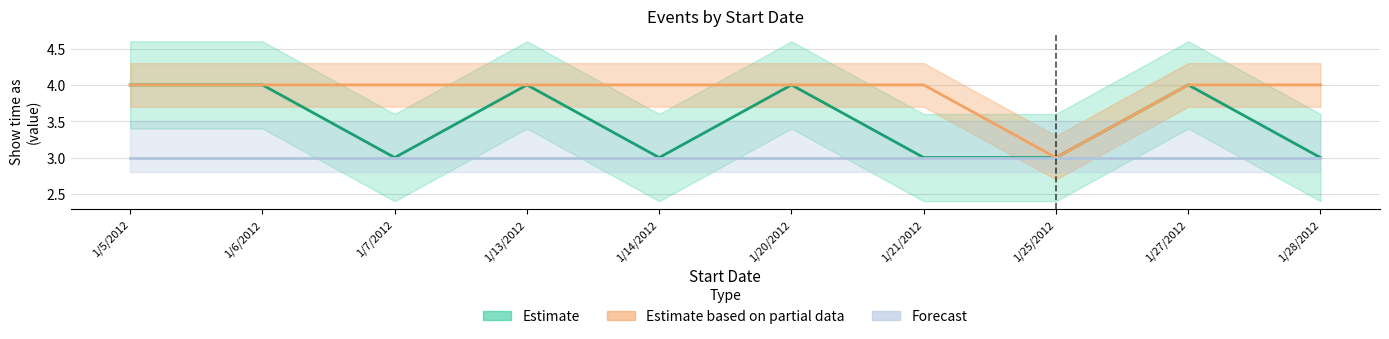

Does the chart have visible grid lines?

Yes